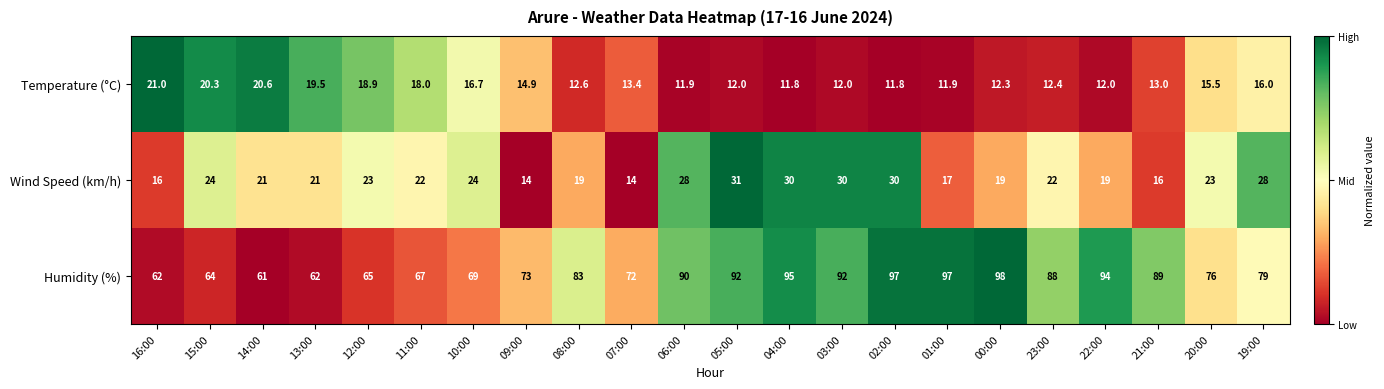

Which series has the widest spread of values?

Humidity (%)